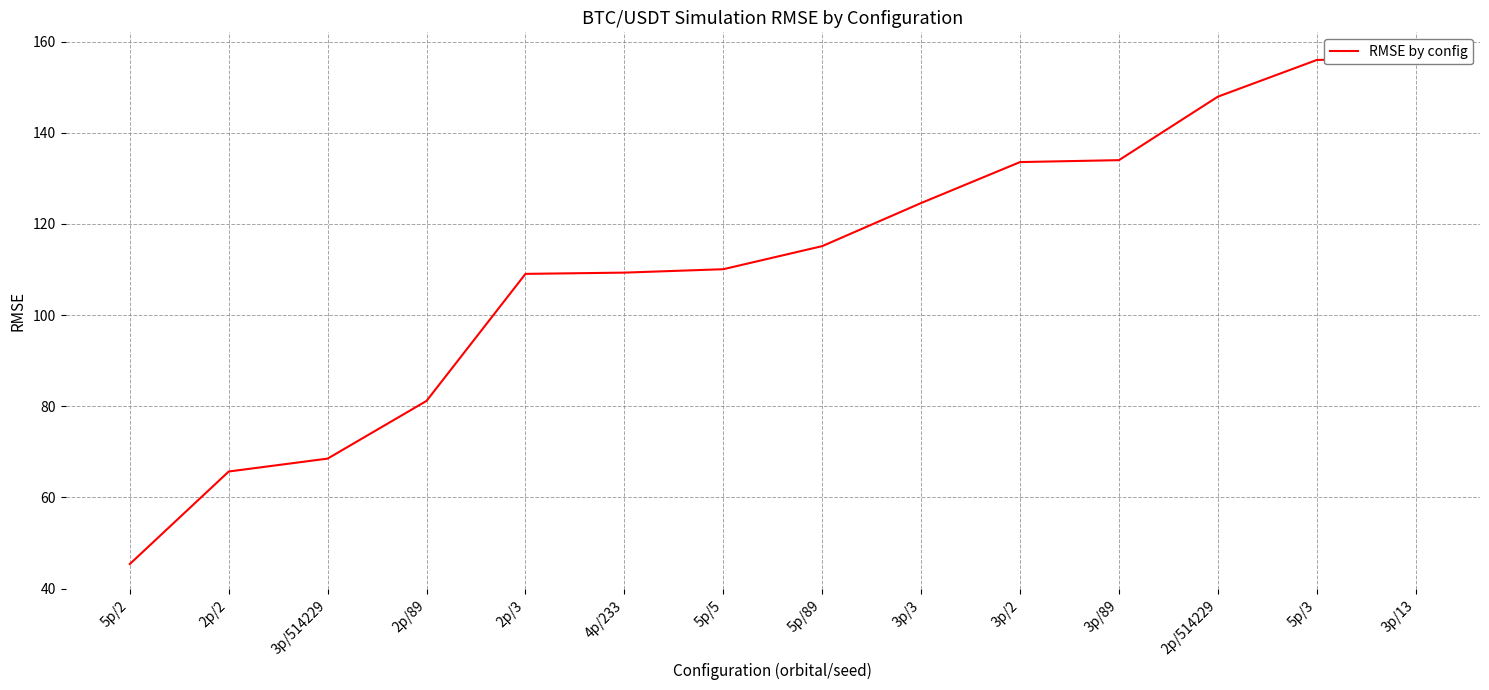

True or false: the data shows 155.2 at 2p/3.

False